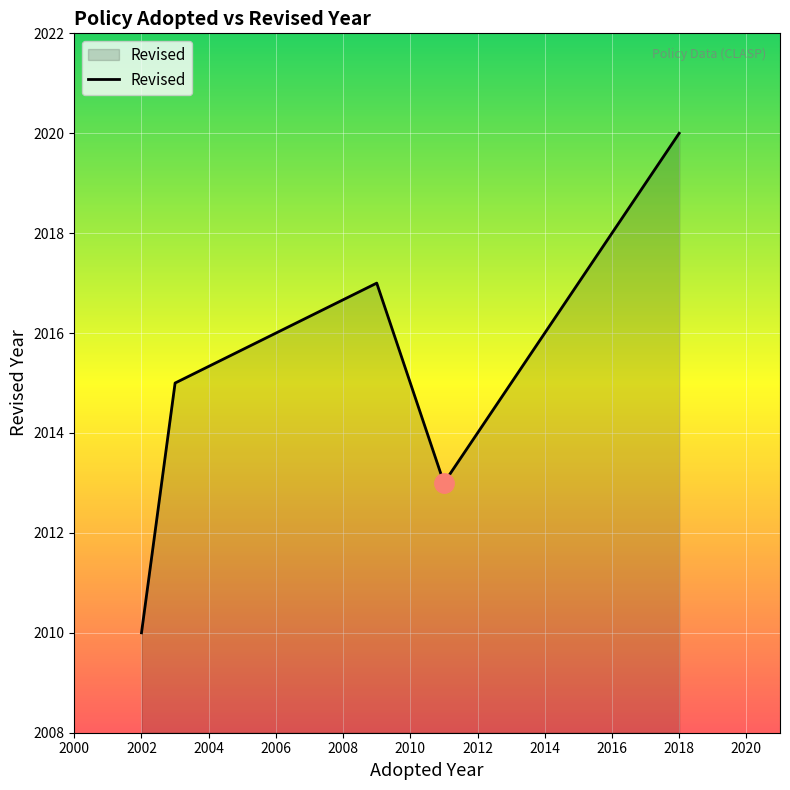

Reading left to right, extract all data points from this chart.

2010	2015	2017	2013	2013	2020